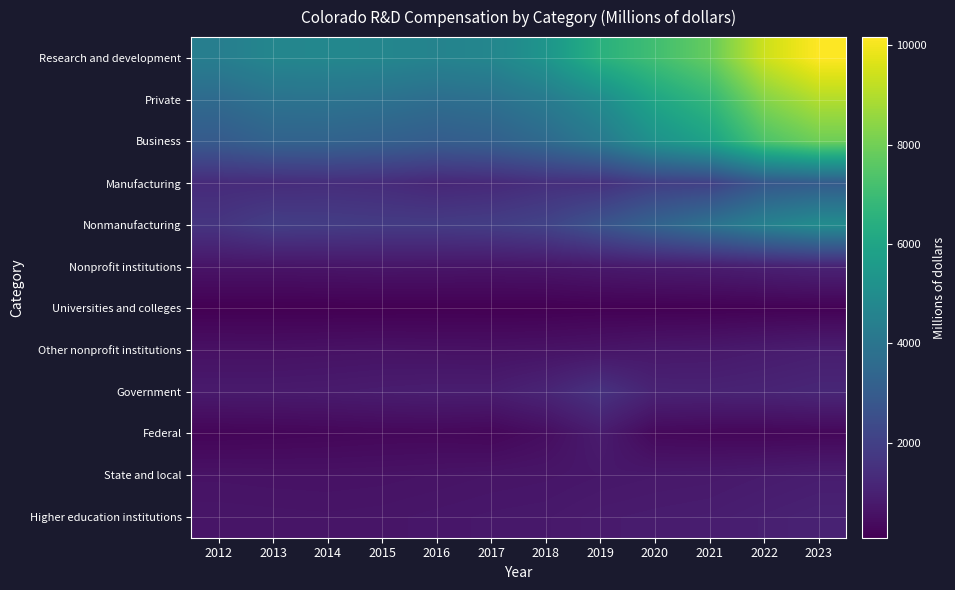

How many categories are shown in the chart?

12